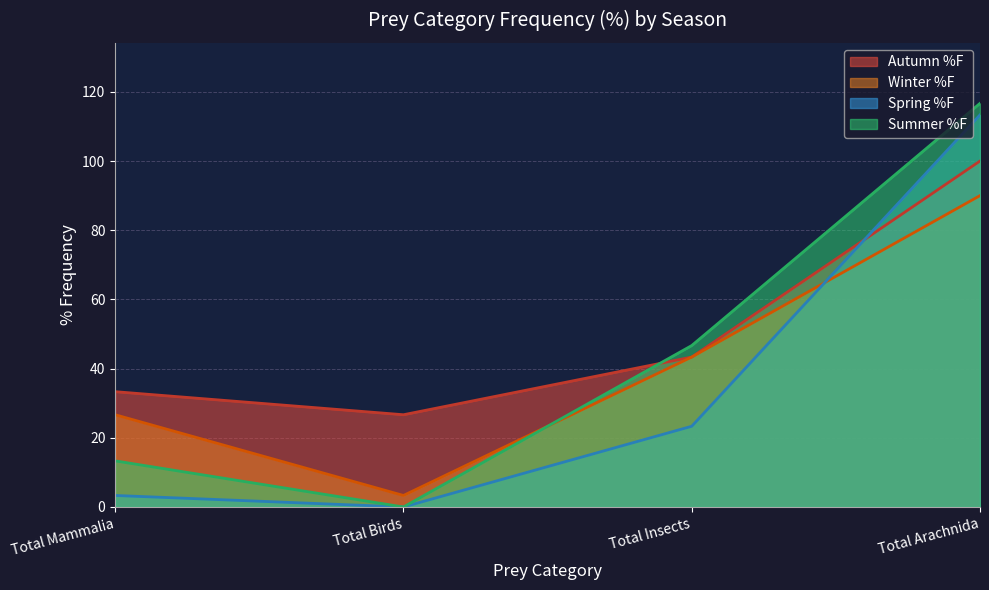

Does the chart display data point markers on the line(s)?

No